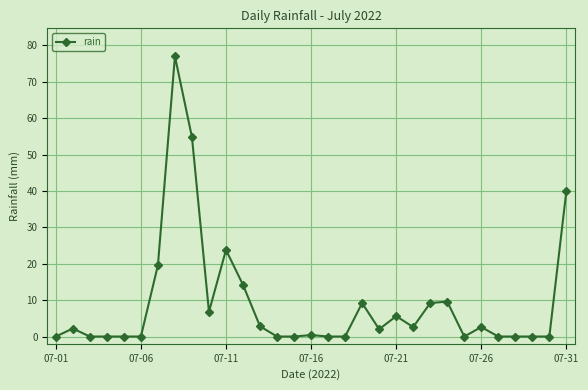

How many values are below 2?

15